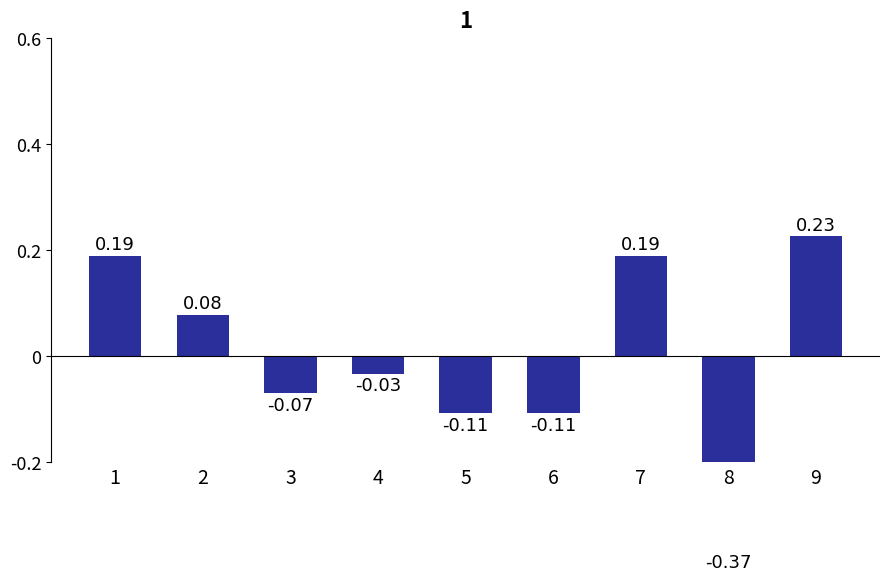

List the labels in order of value, smallest first.

8, 5, 6, 3, 4, 2, 1, 7, 9